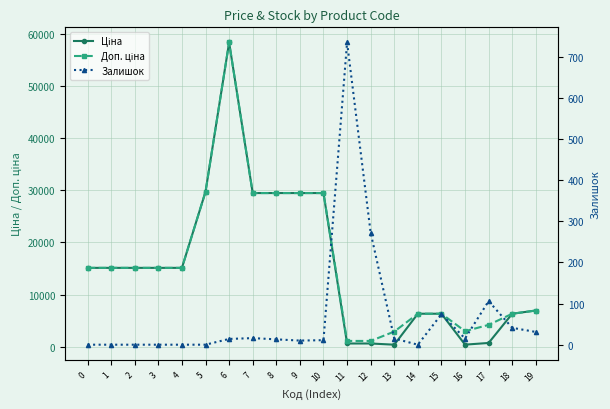

Which series changed the most between 0 and 8?

Ціна